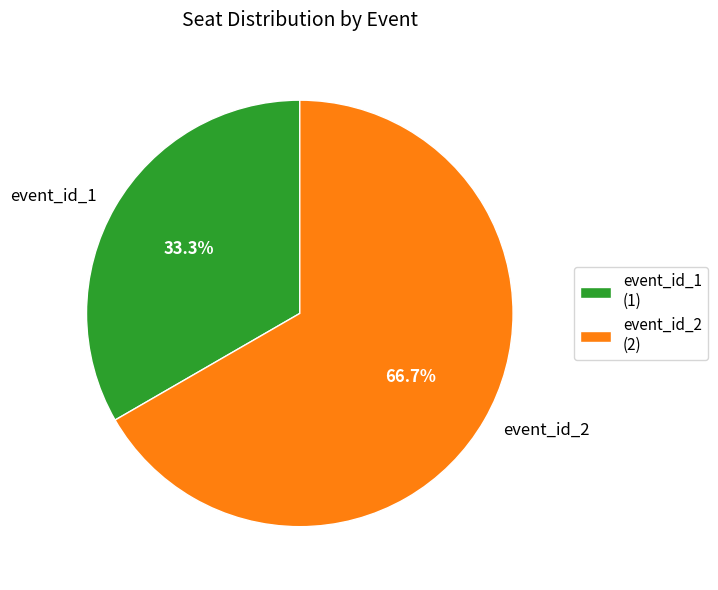

The event_id_2 slice represents 67% of the pie. True or false?

True